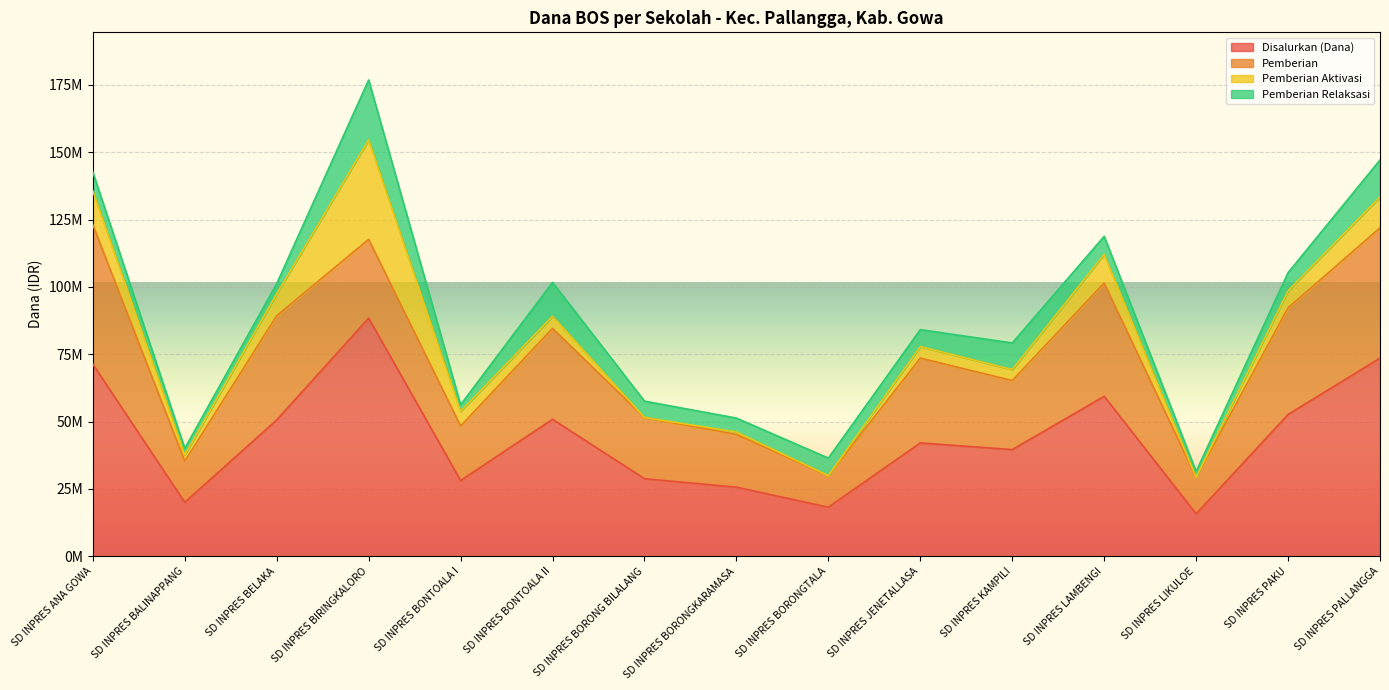

What are all the series names shown in the legend?

Disalurkan (Dana), Pemberian, Pemberian Aktivasi, Pemberian Relaksasi